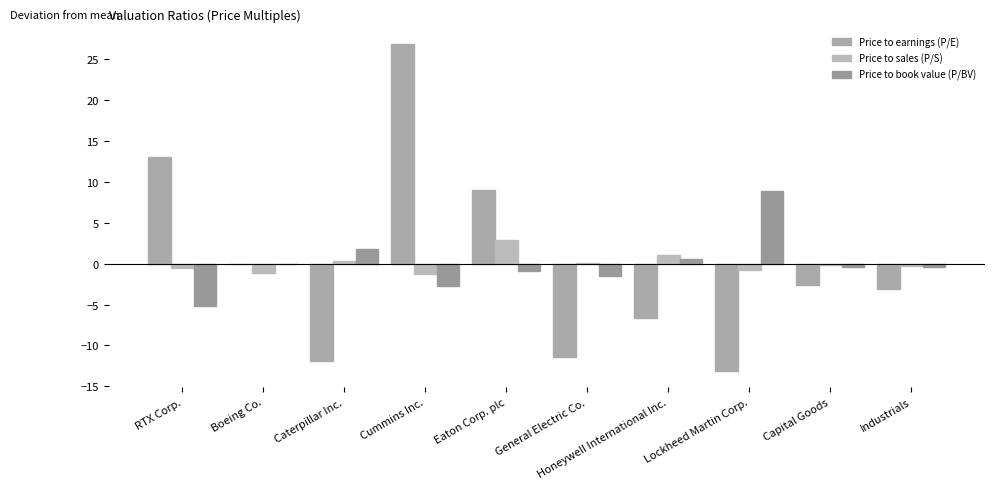

The value of Price to book value (P/BV) at Caterpillar Inc. is 2.9. True or false?

False